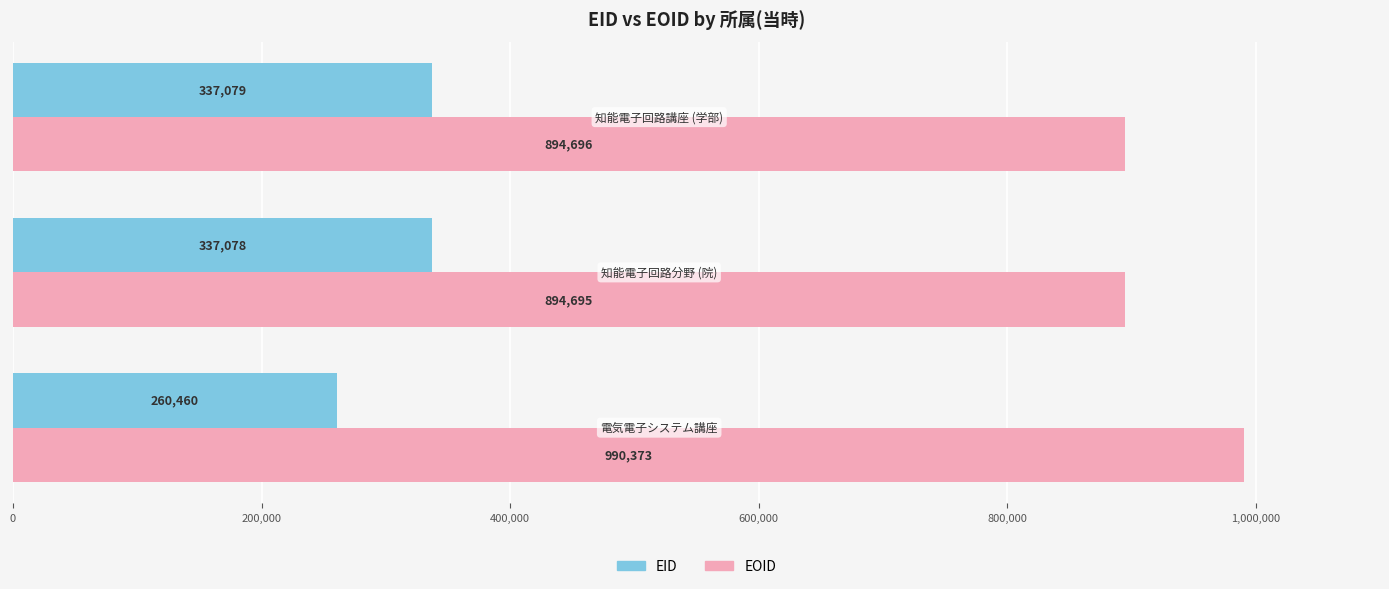

What is the difference between the maximum and minimum values in the EID series?

76619